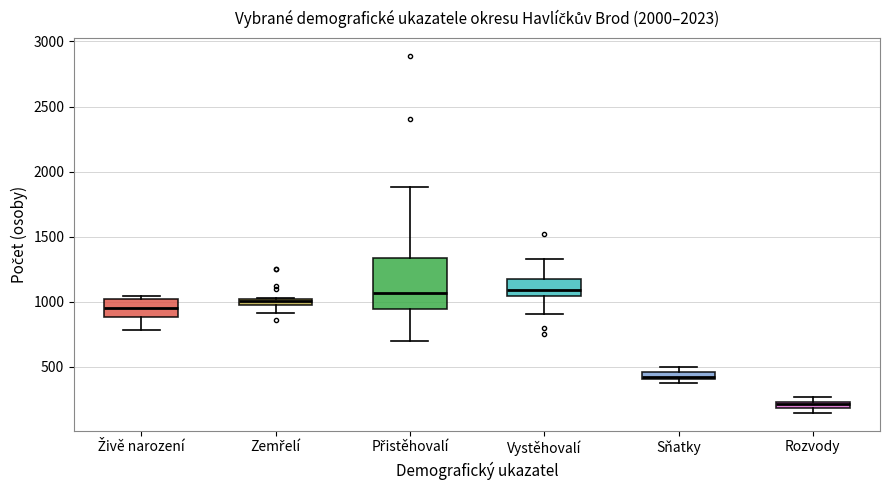

Where does the median line of the box for Přistěhovalí sit on the y-axis? The values are not printed on the chart, so give them approximately, as read against the axis.

1050